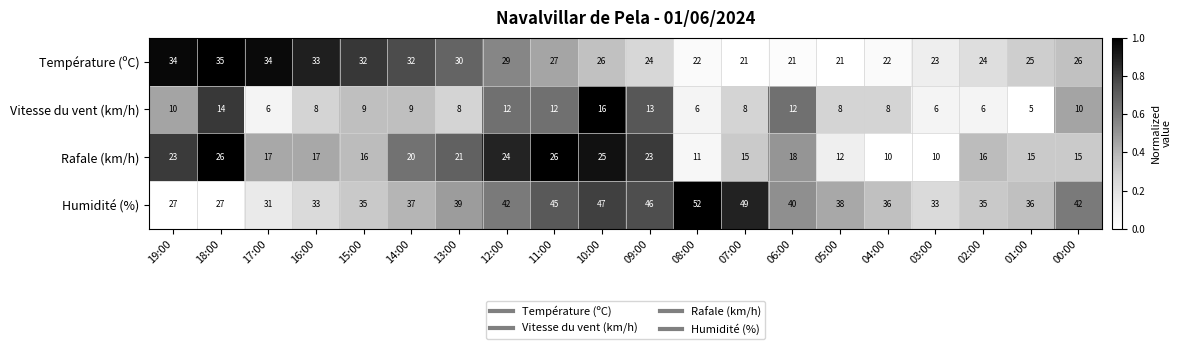

At which category is the sum across all series the highest?

10:00